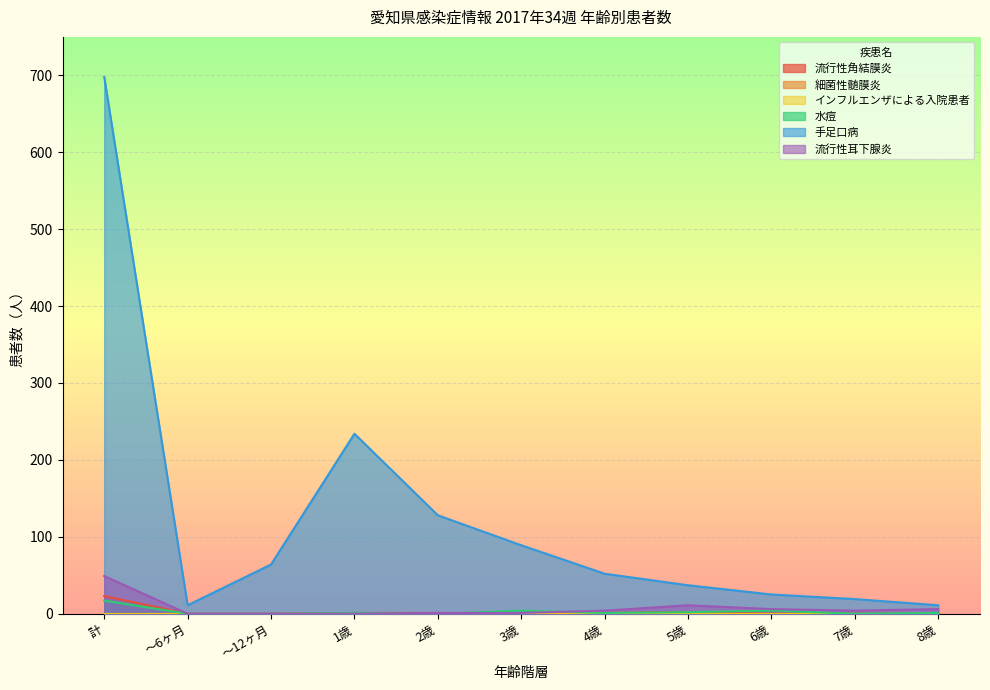

Does the chart display data point markers on the line(s)?

No